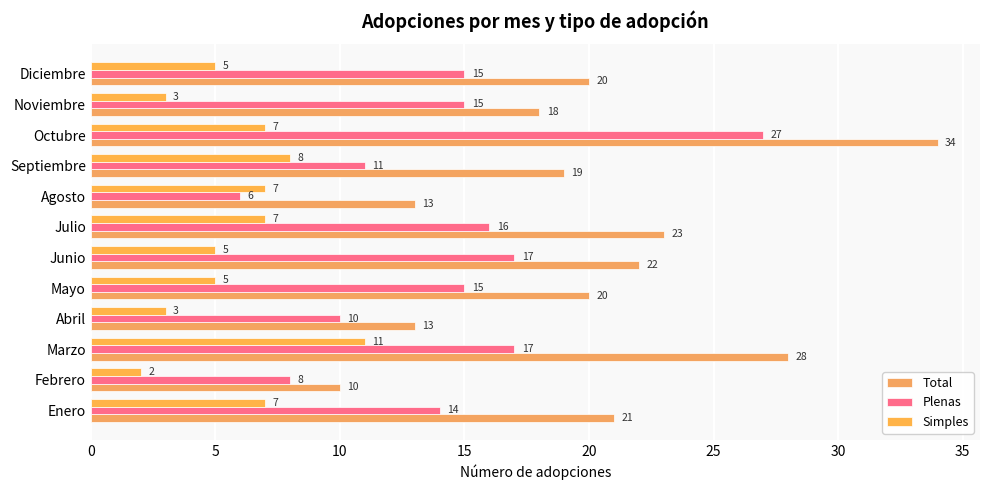

How many series are shown in this chart?

3